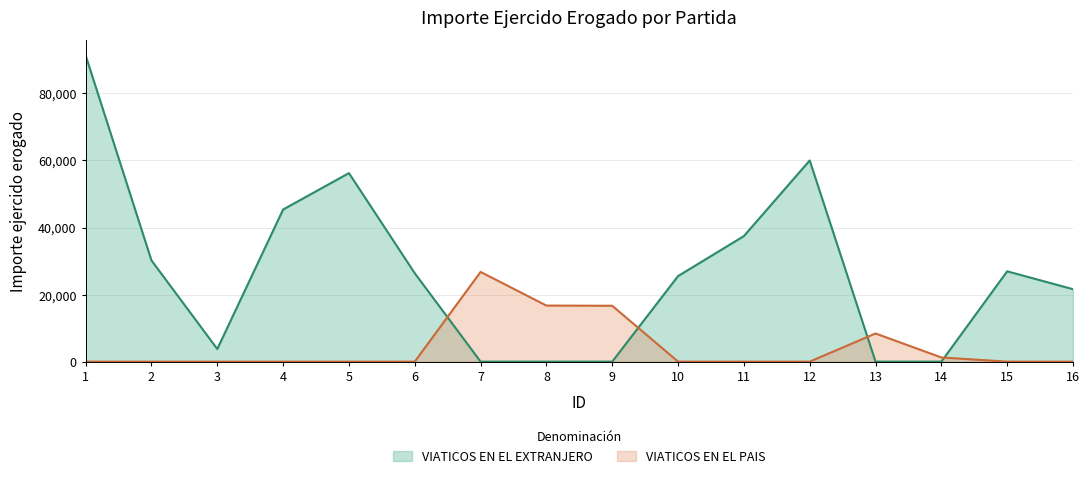

What are all the series names shown in the legend?

VIATICOS EN EL EXTRANJERO, VIATICOS EN EL PAIS